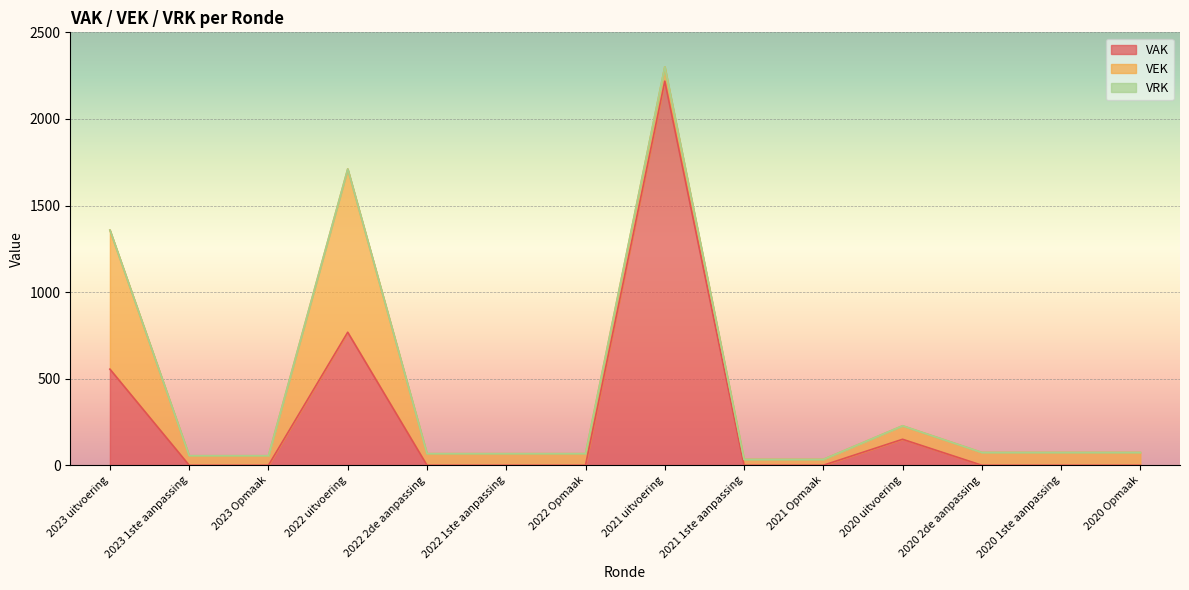

Reading left to right, extract all data points from this chart.

VAK: 2023 uitvoering=555	2023 1ste aanpassing=0	2023 Opmaak=0	2022 uitvoering=768	2022 2de aanpassing=0	2022 1ste aanpassing=0	2022 Opmaak=0	2021 uitvoering=2218	2021 1ste aanpassing=0	2021 Opmaak=0	2020 uitvoering=150	2020 2de aanpassing=0	2020 1ste aanpassing=0	2020 Opmaak=0
VEK: 2023 uitvoering=803	2023 1ste aanpassing=55	2023 Opmaak=55	2022 uitvoering=943	2022 2de aanpassing=67	2022 1ste aanpassing=67	2022 Opmaak=67	2021 uitvoering=83	2021 1ste aanpassing=34	2021 Opmaak=34	2020 uitvoering=78	2020 2de aanpassing=74	2020 1ste aanpassing=74	2020 Opmaak=74
VRK: 2023 uitvoering=0	2023 1ste aanpassing=0	2023 Opmaak=0	2022 uitvoering=0	2022 2de aanpassing=0	2022 1ste aanpassing=0	2022 Opmaak=0	2021 uitvoering=0	2021 1ste aanpassing=0	2021 Opmaak=0	2020 uitvoering=0	2020 2de aanpassing=0	2020 1ste aanpassing=0	2020 Opmaak=0